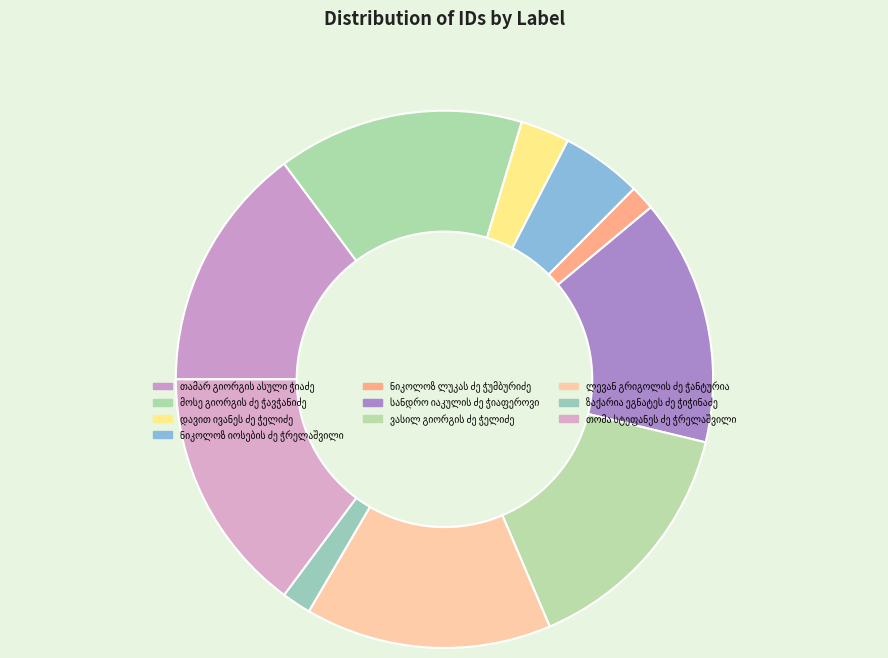

Count the number of slices in the pie.

10